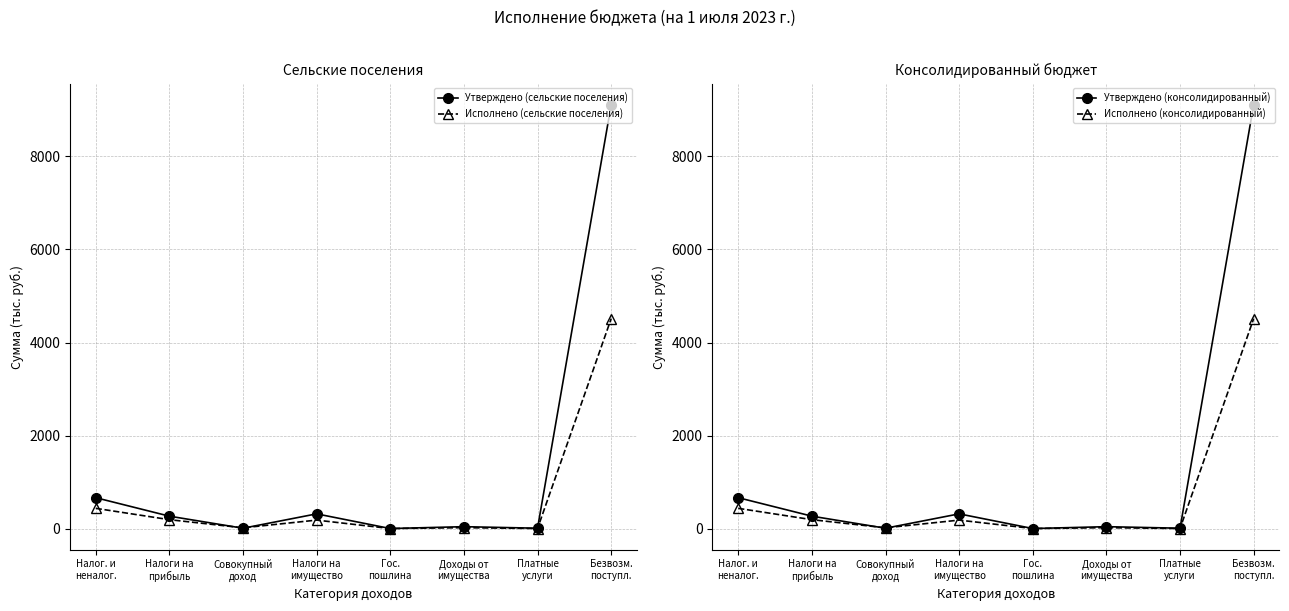

Where is the first local minimum for Утверждено (сельские поселения)?

Совокупный
доход